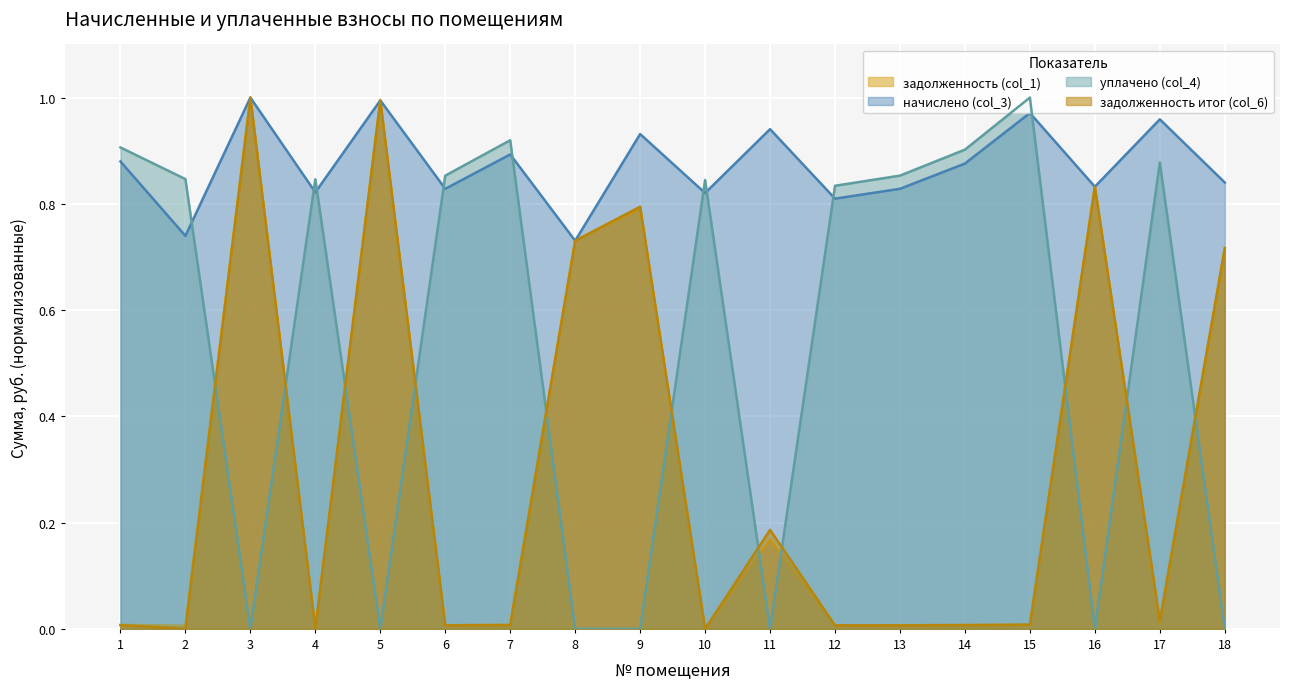

How many positive values does the задолженность итог (col_6) series have?

15